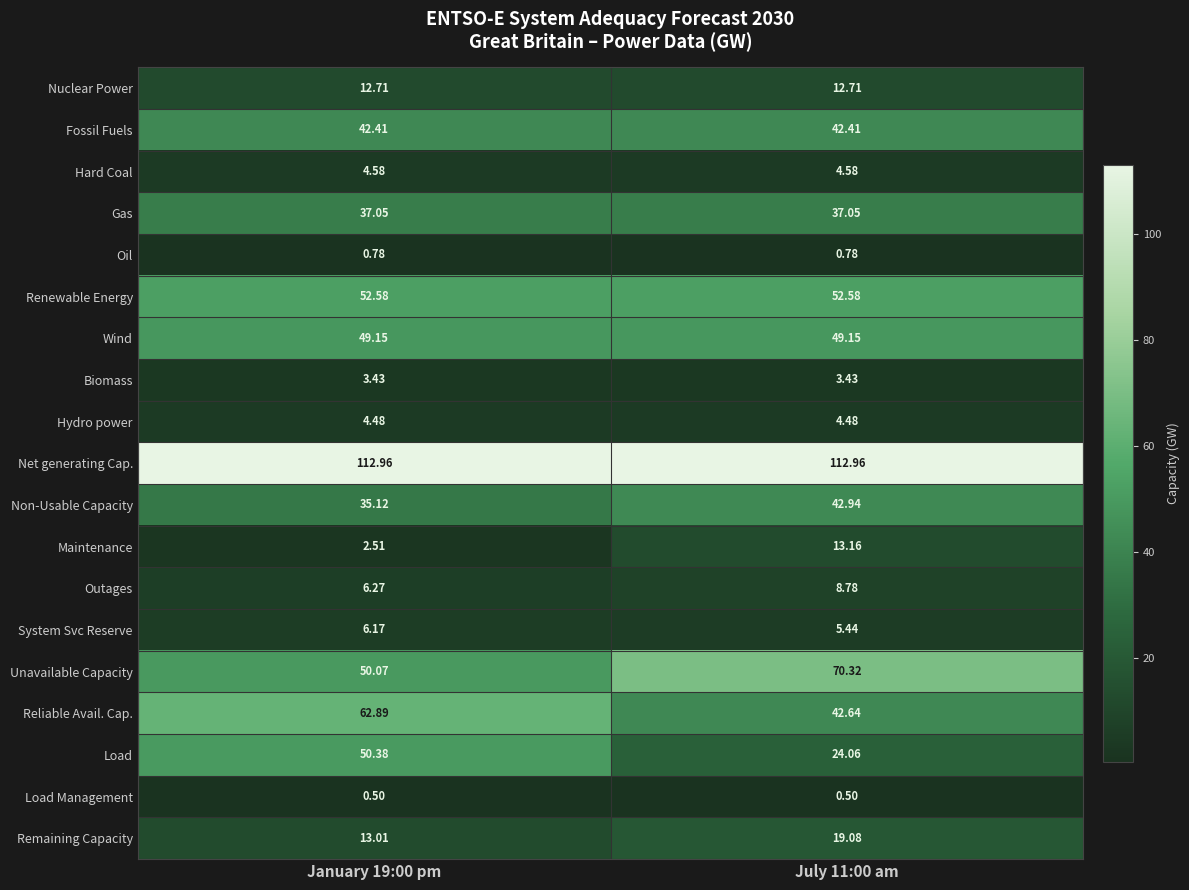

Is the value of Net generating Cap. at July 11:00 am greater than the value of Remaining Capacity at January 19:00 pm?

Yes